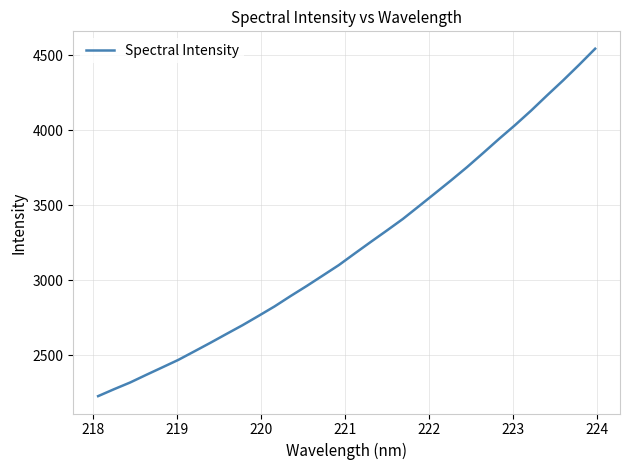

Count the number of data series in this chart.

1